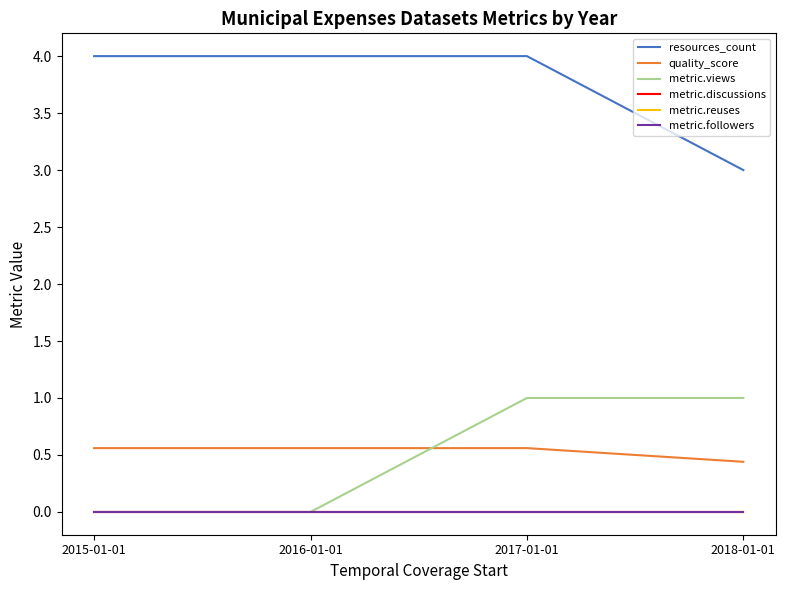

Reading left to right, transcribe all the data shown in this chart.

resources_count: 4.0	4.0	4.0	3.0
quality_score: 0.6	0.6	0.6	0.4
metric.views: 0.0	0.0	1.0	1.0
metric.discussions: 0.0	0.0	0.0	0.0
metric.reuses: 0.0	0.0	0.0	0.0
metric.followers: 0.0	0.0	0.0	0.0